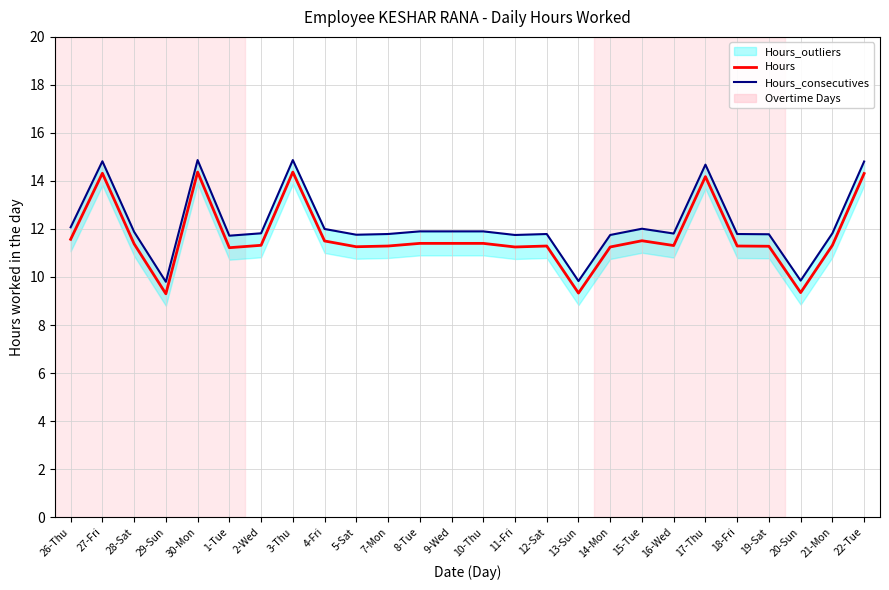

Does the chart have visible grid lines?

Yes